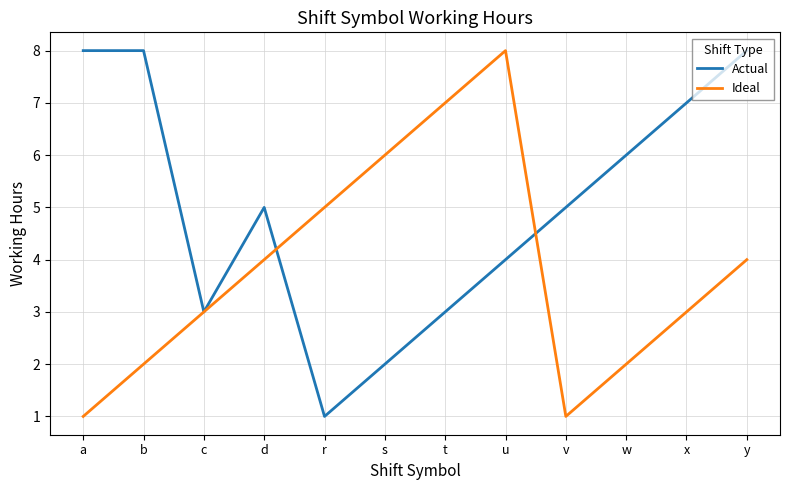

Is it true that Ideal equals 4.0 at d?

True